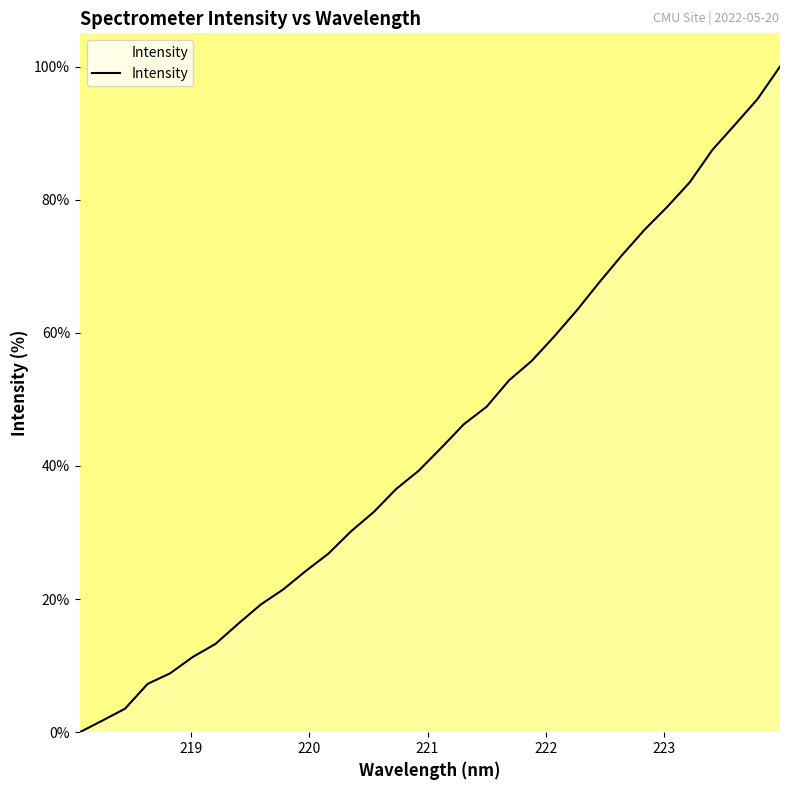

What is the maximum value shown in the chart?

100.0